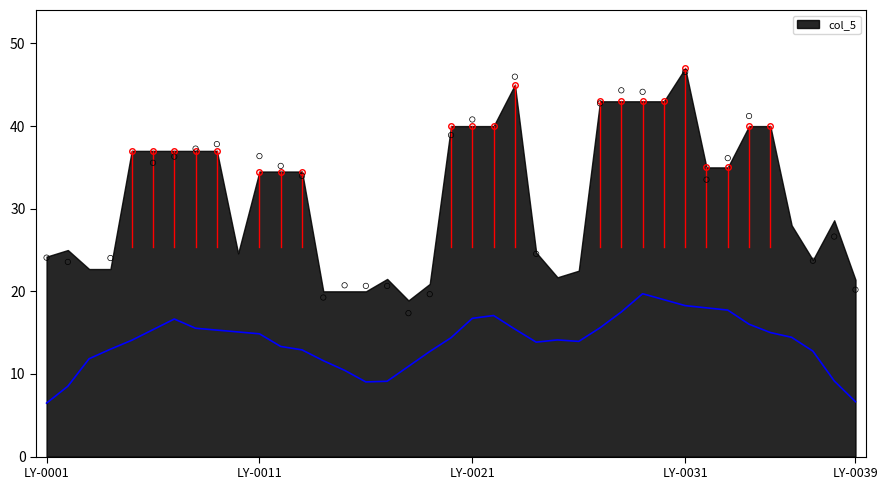

Approximately how many times larger is the value at LY-0003 compared to LY-0011?

0.7